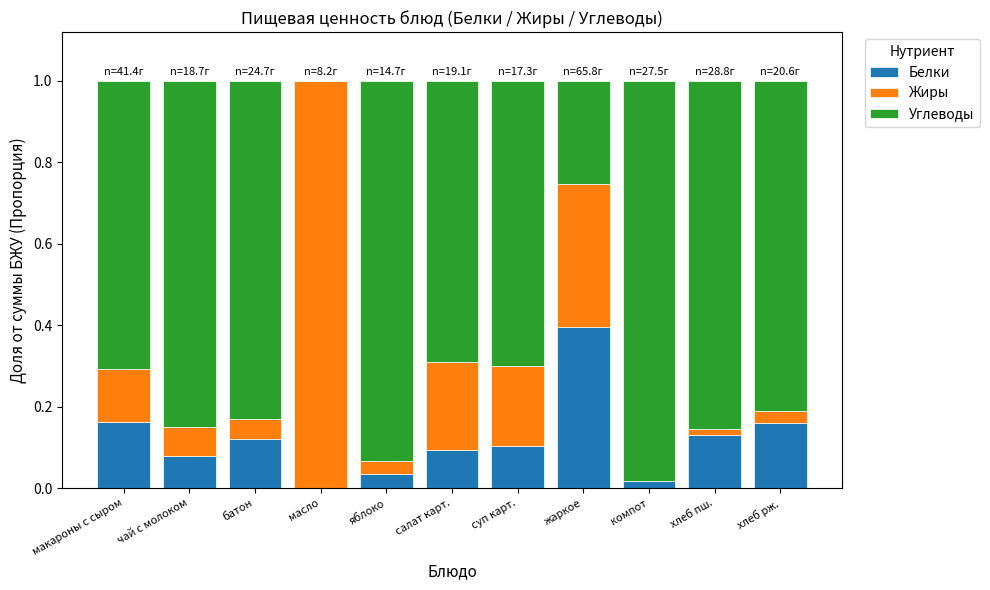

The value of Белки at батон is 0.2. True or false?

False